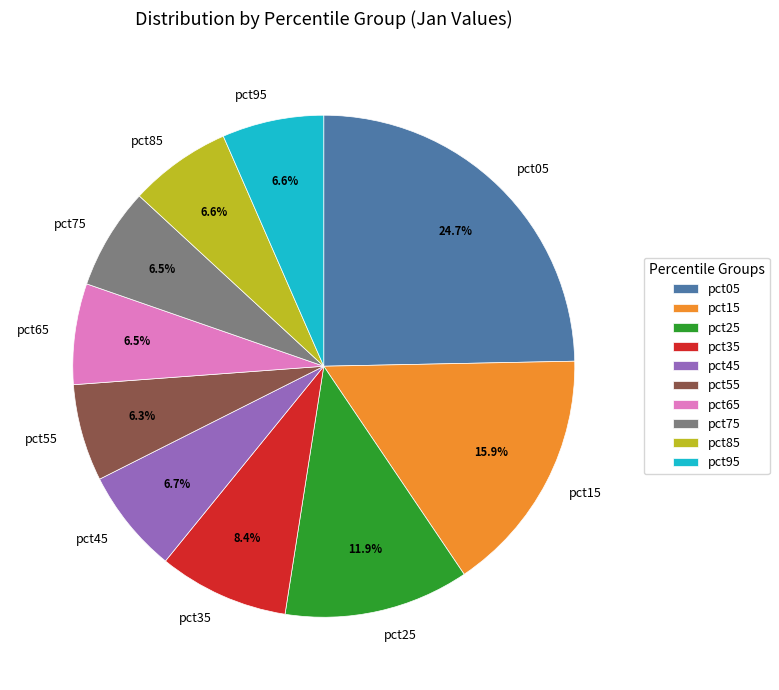

To the nearest percent, what is the difference between the pct35 and pct15 slice percentages?

7%